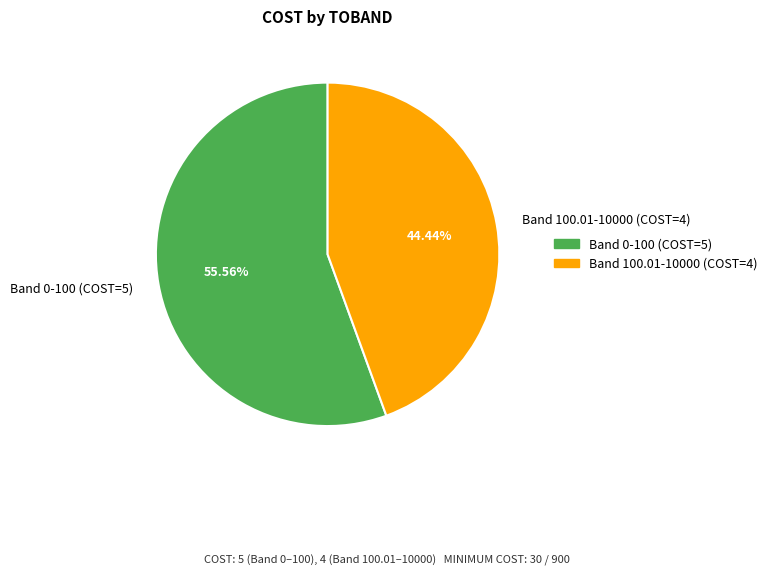

Which slice is the largest?

Band 0-100 (COST=5)